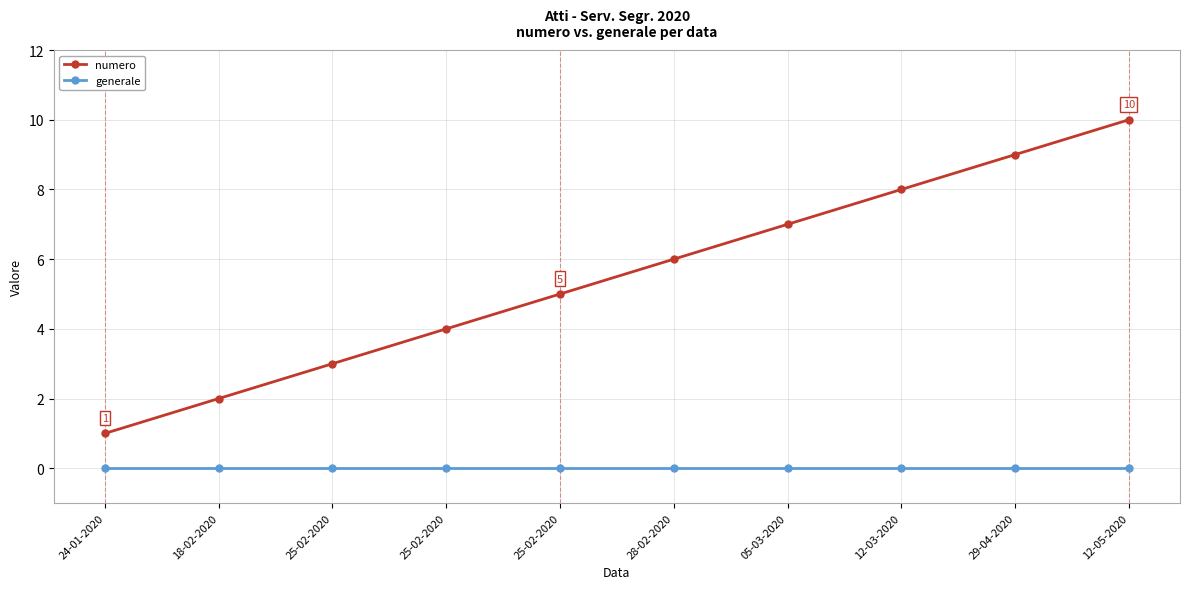

The numero series shows 5 at 25-02-2020. True or false?

True